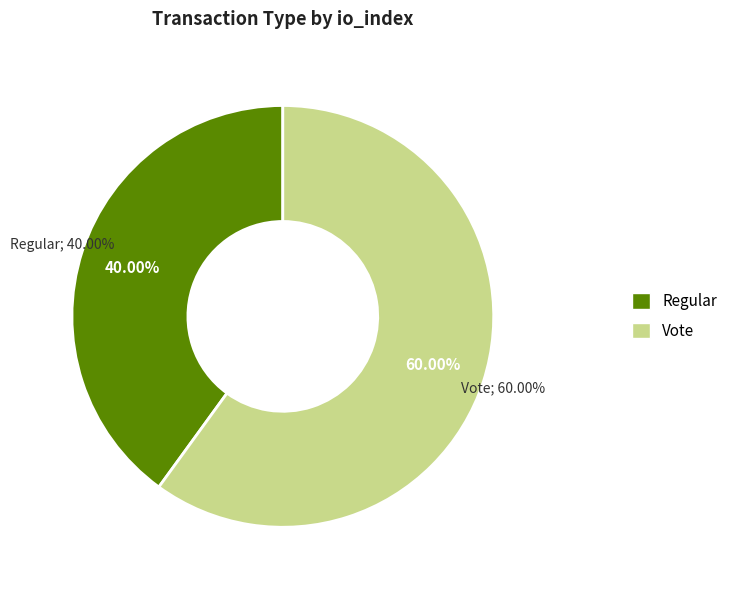

Rank the categories by value from lowest to highest.

Regular, Vote